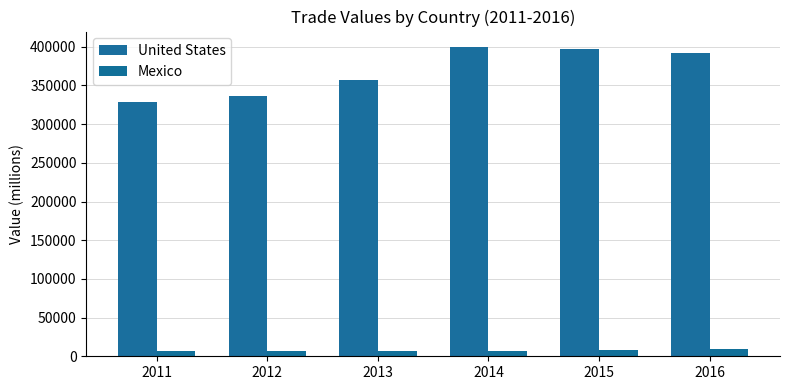

What is the approximate value of Mexico at 2015?

7783.3